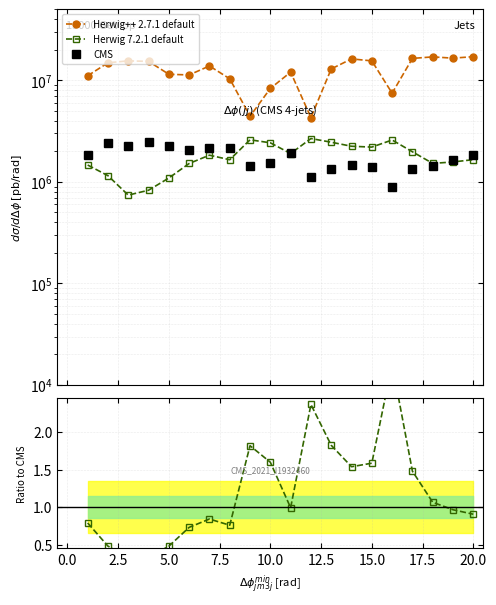

True or false: Herwig++ 2.7.1 default and CMS intersect in this chart.

False